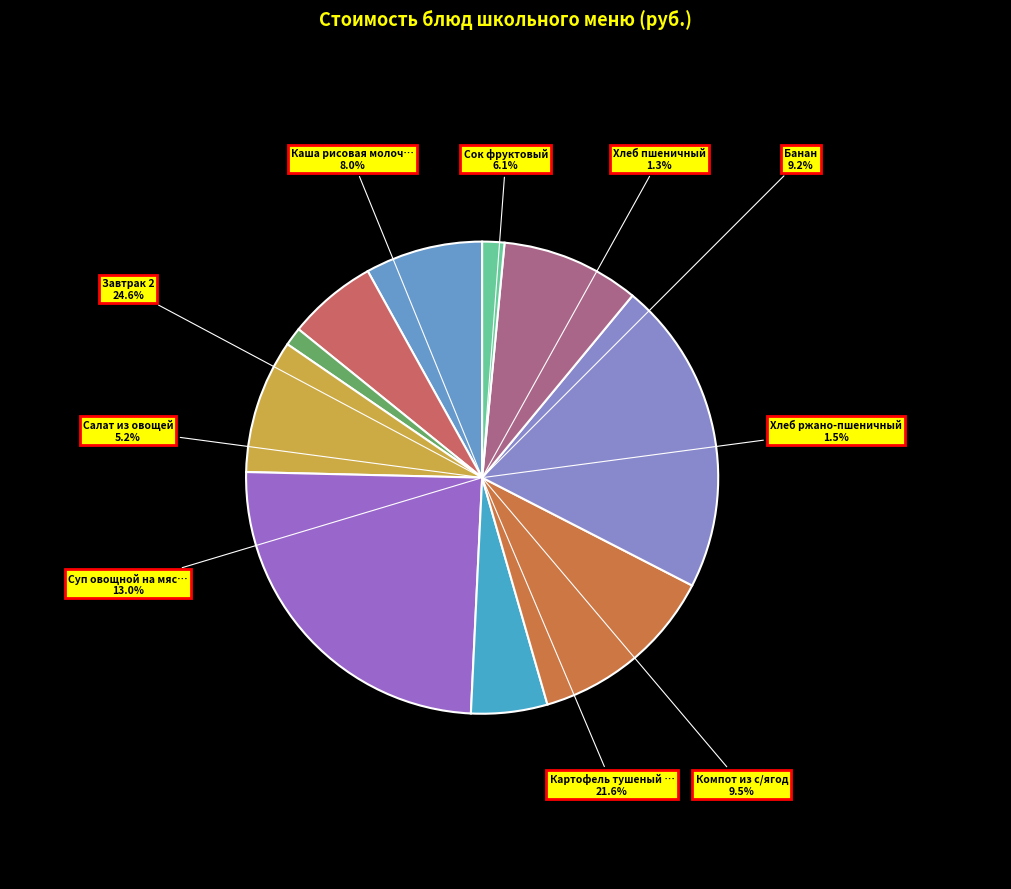

To the nearest percent, what is the difference between the Завтрак 2 and Компот из с/ягод slice percentages?

15%